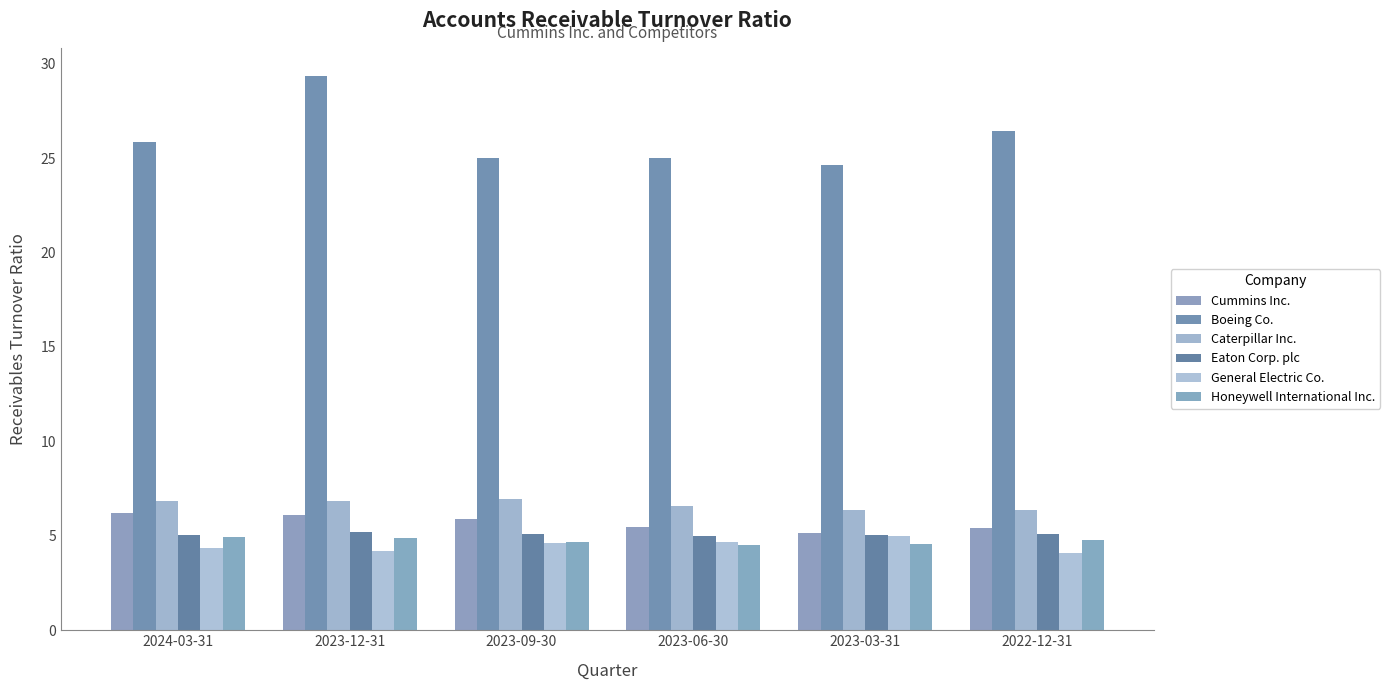

Reading left to right, list all the values displayed in this chart.

Cummins Inc.: 2024-03-31=6.2	2023-12-31=6.1	2023-09-30=5.9	2023-06-30=5.5	2023-03-31=5.2	2022-12-31=5.4
Boeing Co.: 2024-03-31=25.8	2023-12-31=29.4	2023-09-30=25.0	2023-06-30=25.0	2023-03-31=24.6	2022-12-31=26.5
Caterpillar Inc.: 2024-03-31=6.9	2023-12-31=6.9	2023-09-30=7.0	2023-06-30=6.6	2023-03-31=6.4	2022-12-31=6.4
Eaton Corp. plc: 2024-03-31=5.1	2023-12-31=5.2	2023-09-30=5.1	2023-06-30=5.0	2023-03-31=5.0	2022-12-31=5.1
General Electric Co.: 2024-03-31=4.4	2023-12-31=4.2	2023-09-30=4.6	2023-06-30=4.7	2023-03-31=5.0	2022-12-31=4.1
Honeywell International Inc.: 2024-03-31=4.9	2023-12-31=4.9	2023-09-30=4.7	2023-06-30=4.5	2023-03-31=4.6	2022-12-31=4.8